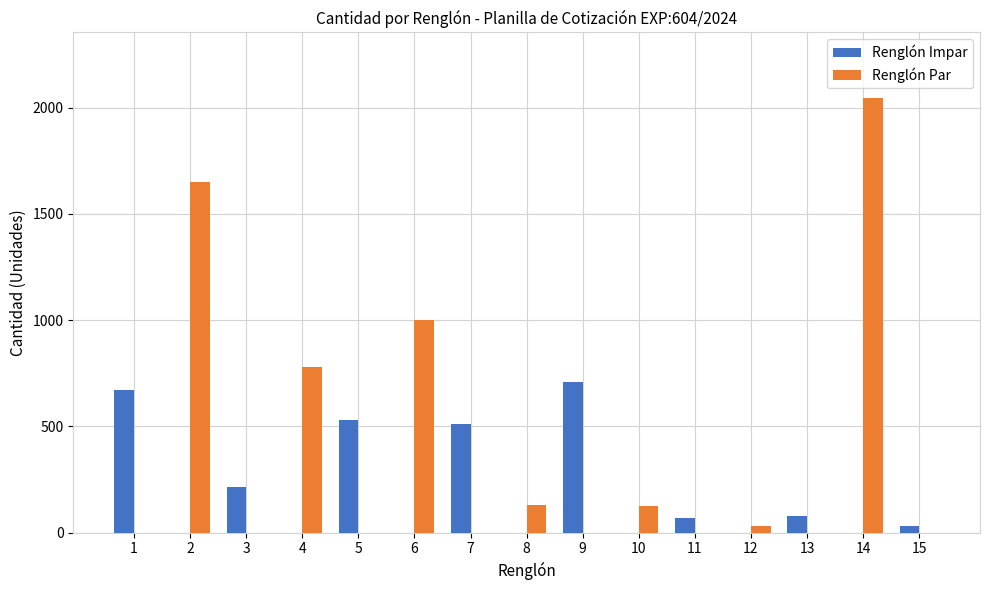

At which category is the sum across all series the highest?

14